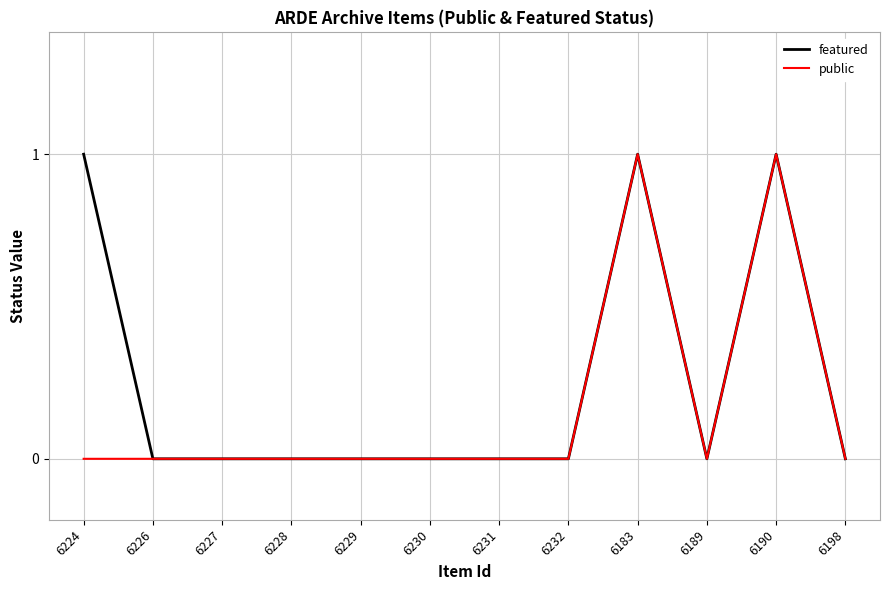

What are all the series names shown in the legend?

featured, public